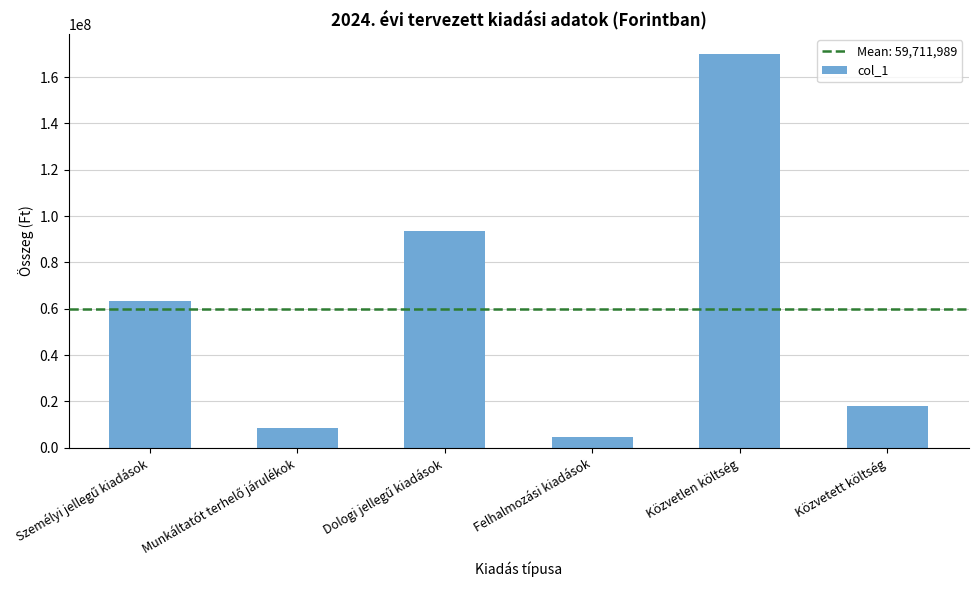

How many bars are there in total?

6